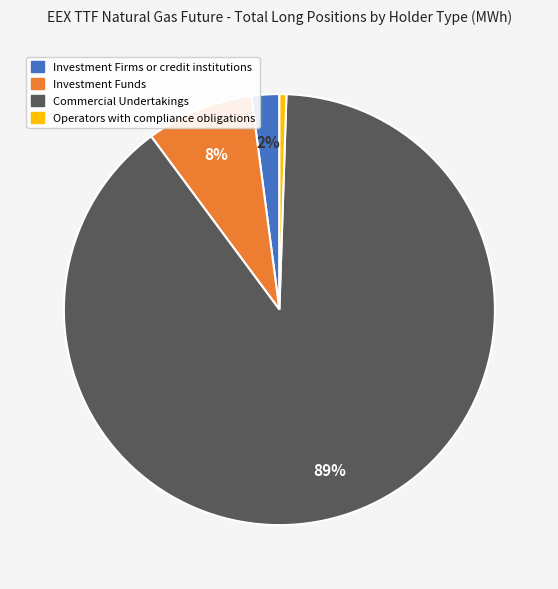

To the nearest percent, what is the average slice percentage?

25%